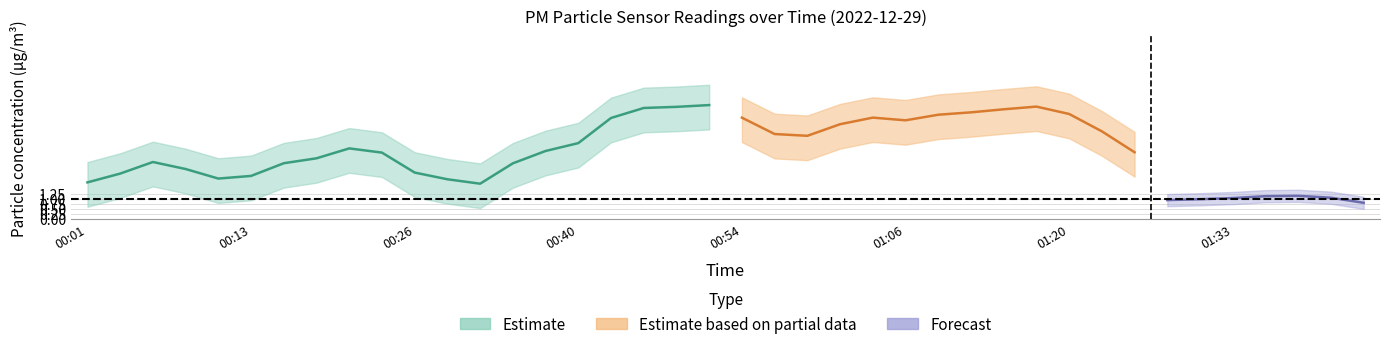

True or false: P1 and P2 intersect in this chart.

False